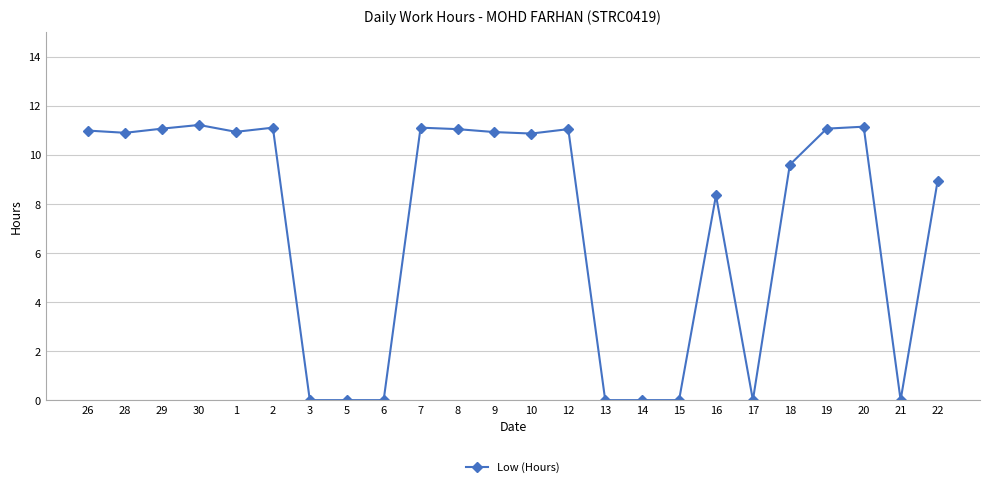

What is the maximum value shown in the chart?

11.2